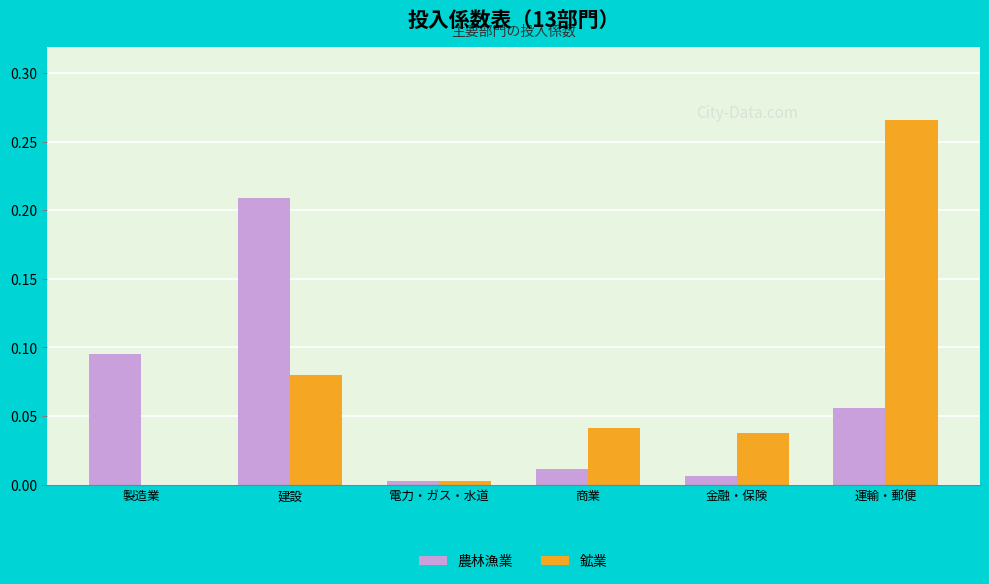

At which label does 鉱業 reach its peak?

運輸・郵便